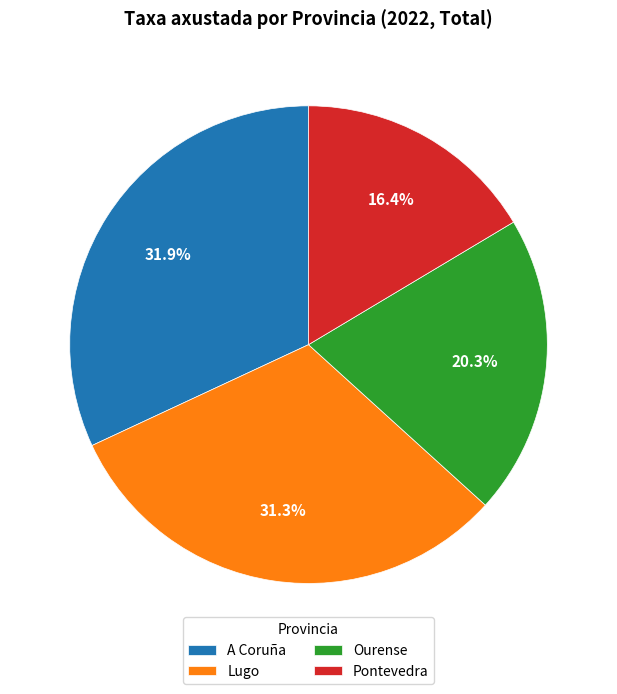

What portion of the pie excludes A Coruña?

68.1%